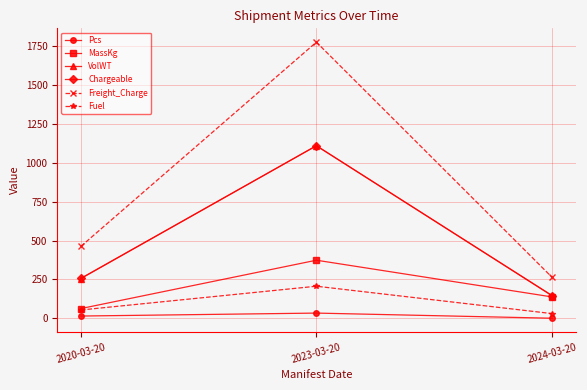

What is the spread (max minus min) of values at 2024-03-20?

263.6